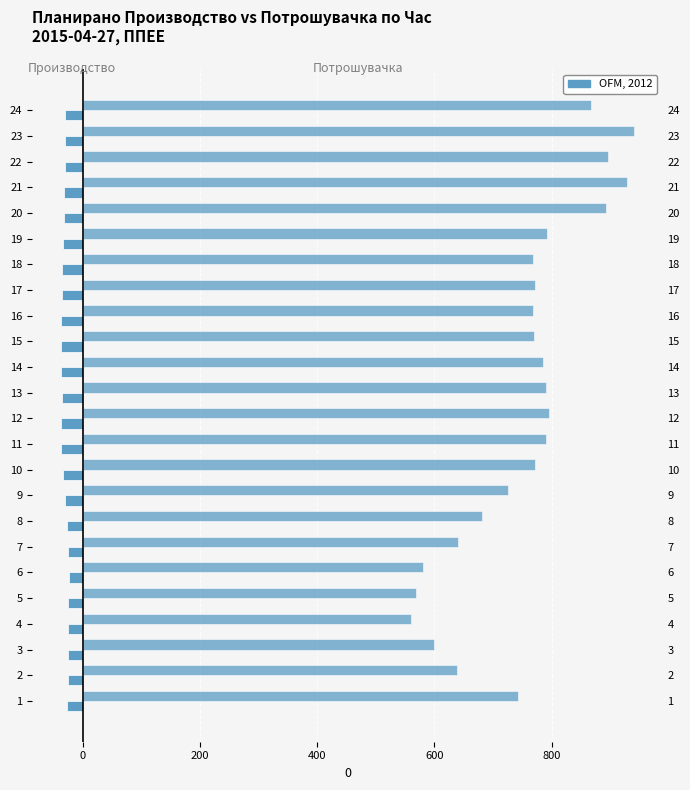

How many bars are there in each group?

2